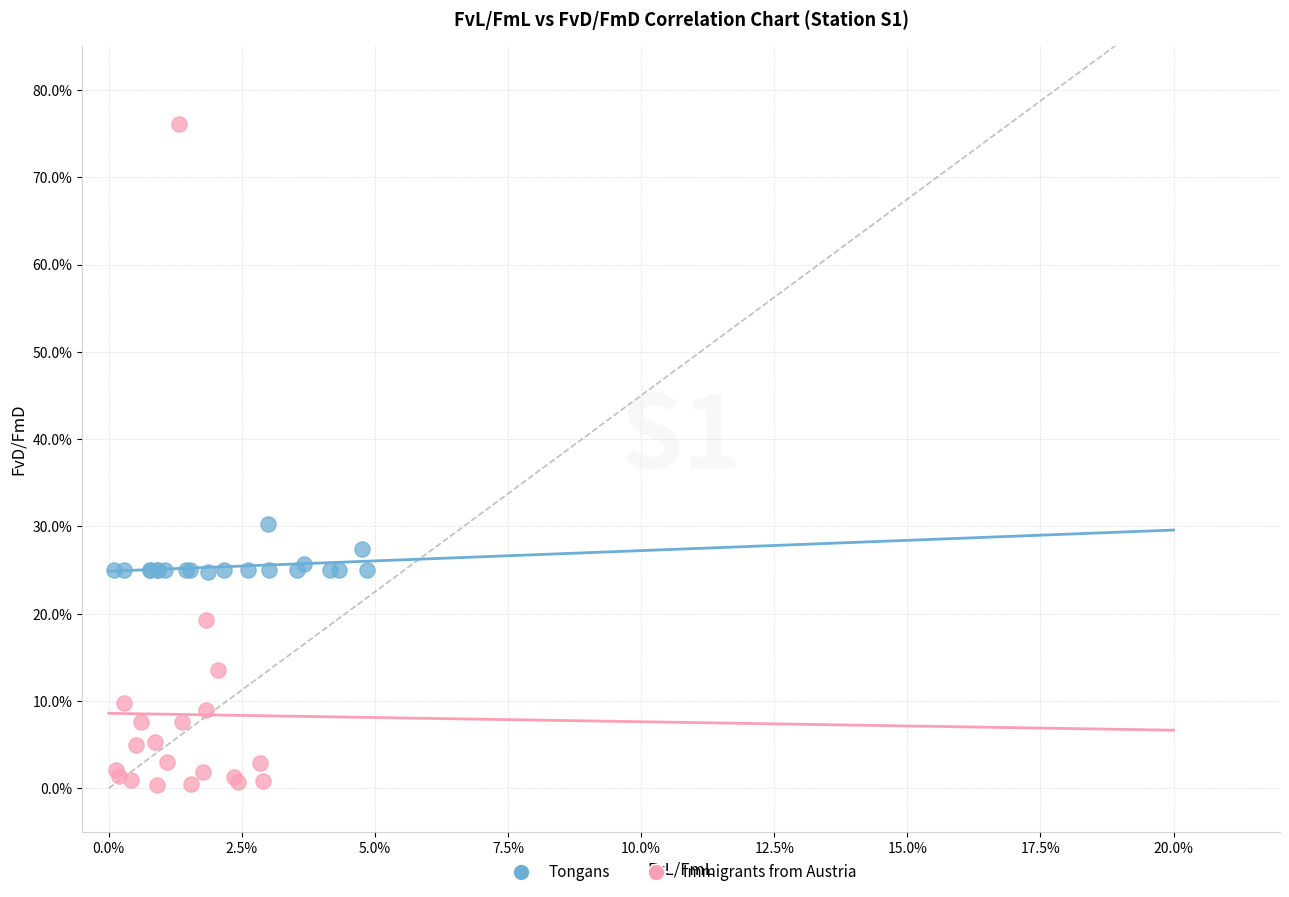

Which series contains the highest Y value?

Immigrants from Austria